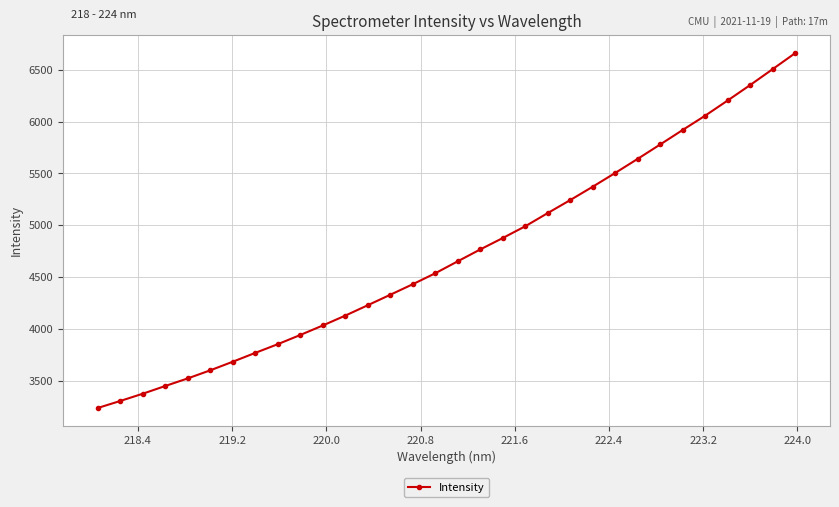

What is the difference between the maximum and second lowest values?

3354.8